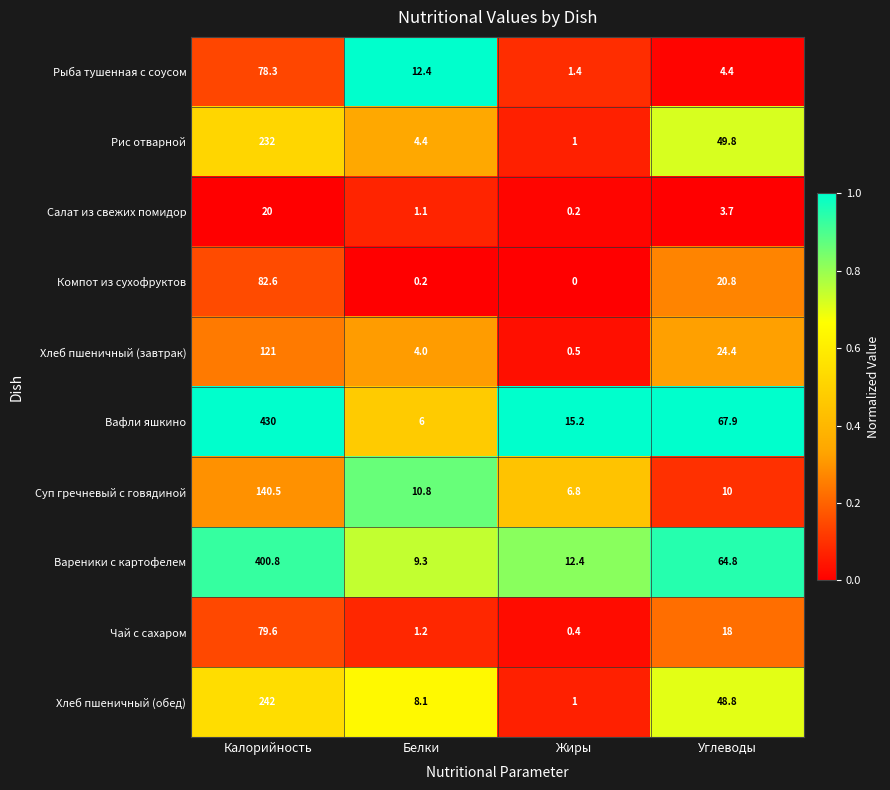

List the series in order of their peak value, lowest first.

Салат из свежих помидор, Рыба тушенная с соусом, Чай с сахаром, Компот из сухофруктов, Хлеб пшеничный (завтрак), Суп гречневый с говядиной, Рис отварной, Хлеб пшеничный (обед), Вареники с картофелем, Вафли яшкино